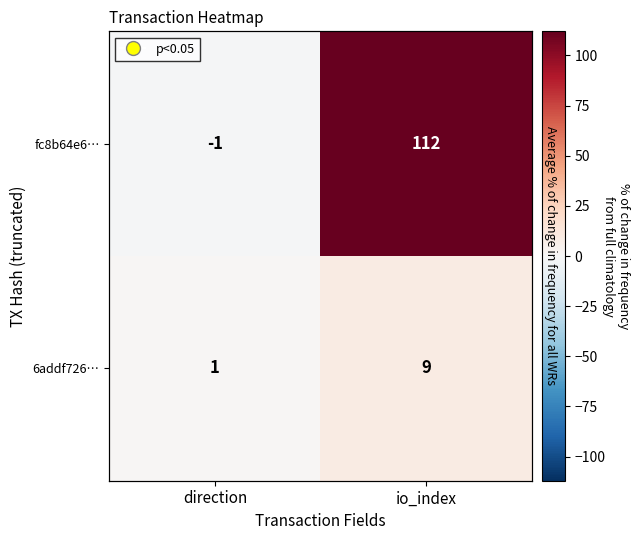

The value of 6addf726… at direction is 1. True or false?

True